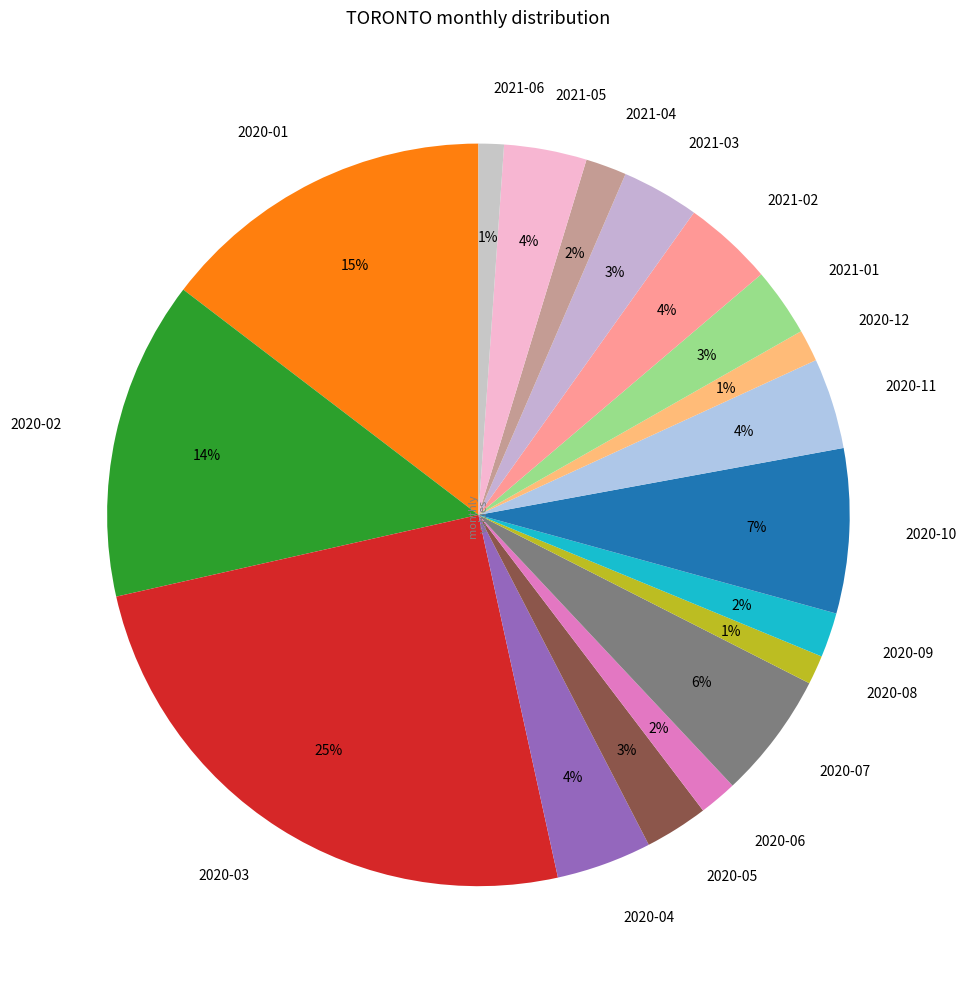

Is the sum of 2020-10 and 2020-02 greater than half?

No